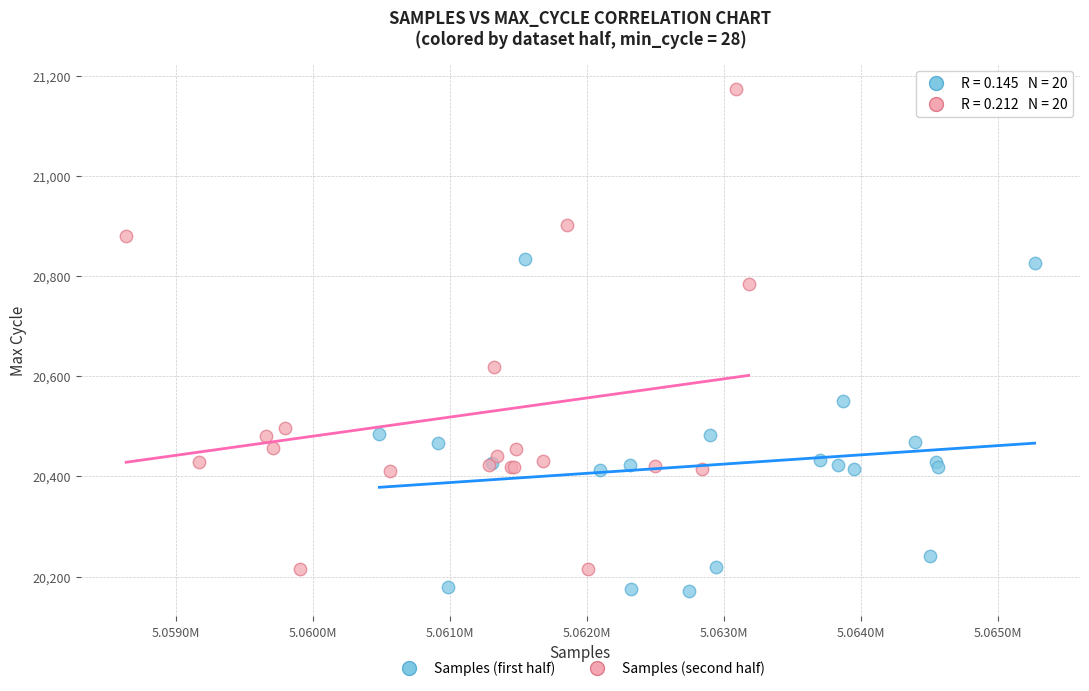

Which series has the widest spread of Y values?

Samples (second half)